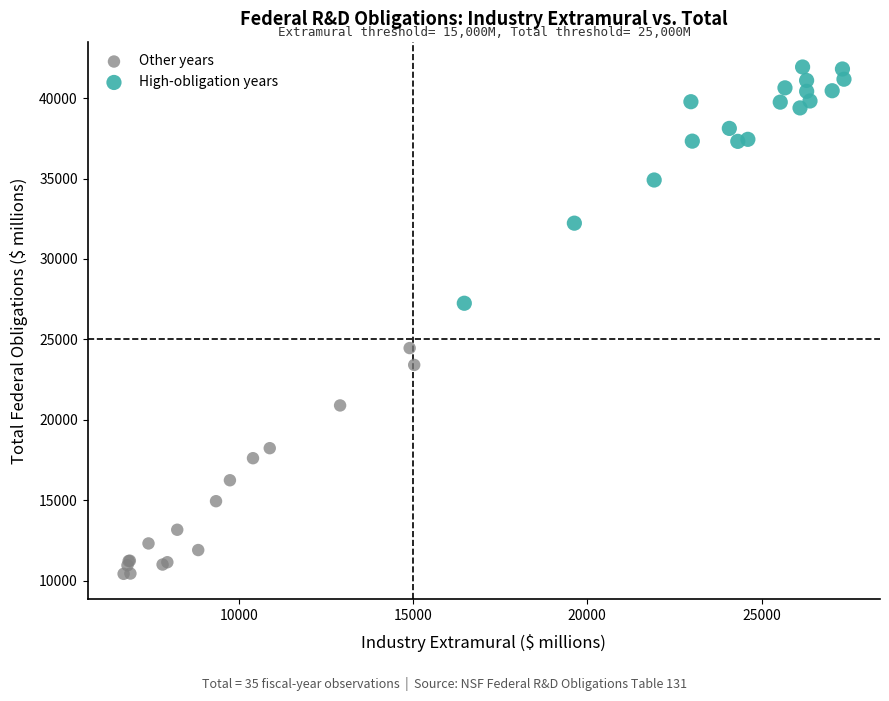

Which series contains the lowest Y value?

Other years